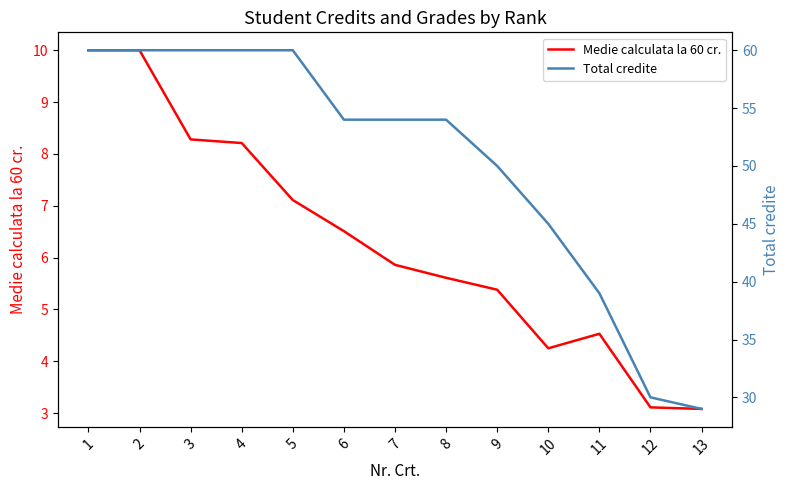

What is the minimum value for Medie calculata la 60 cr.?

3.1